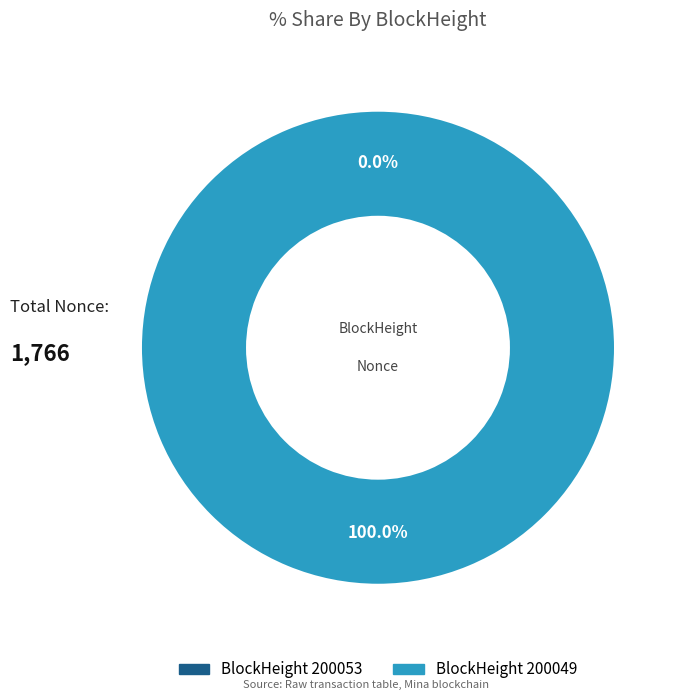

Does any single category account for the majority?

Yes